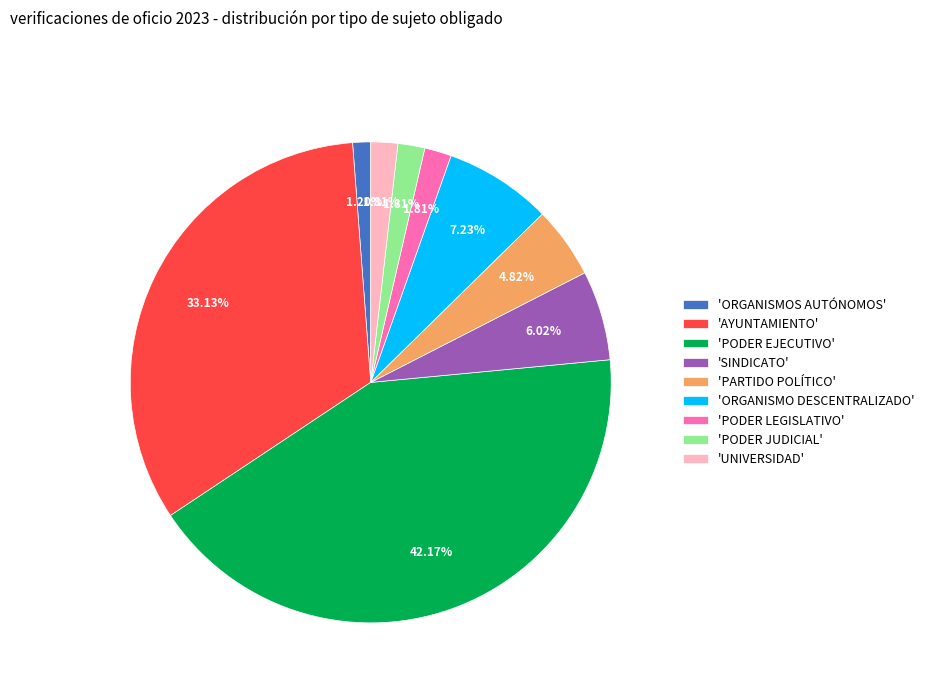

How many slices are in this pie chart?

9